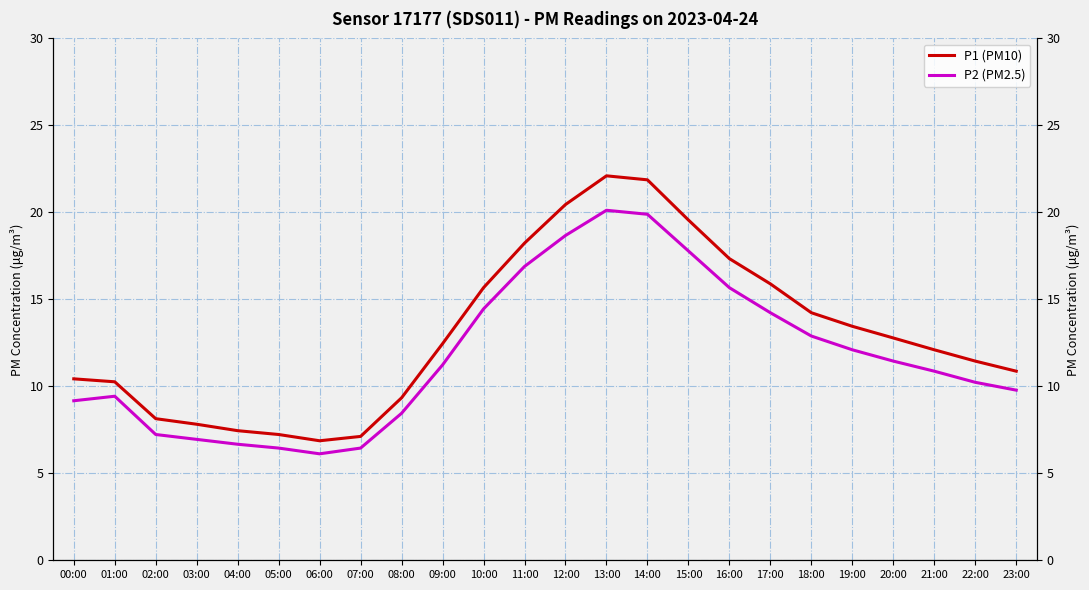

What is the average value of the P1 (PM10) series?

13.0